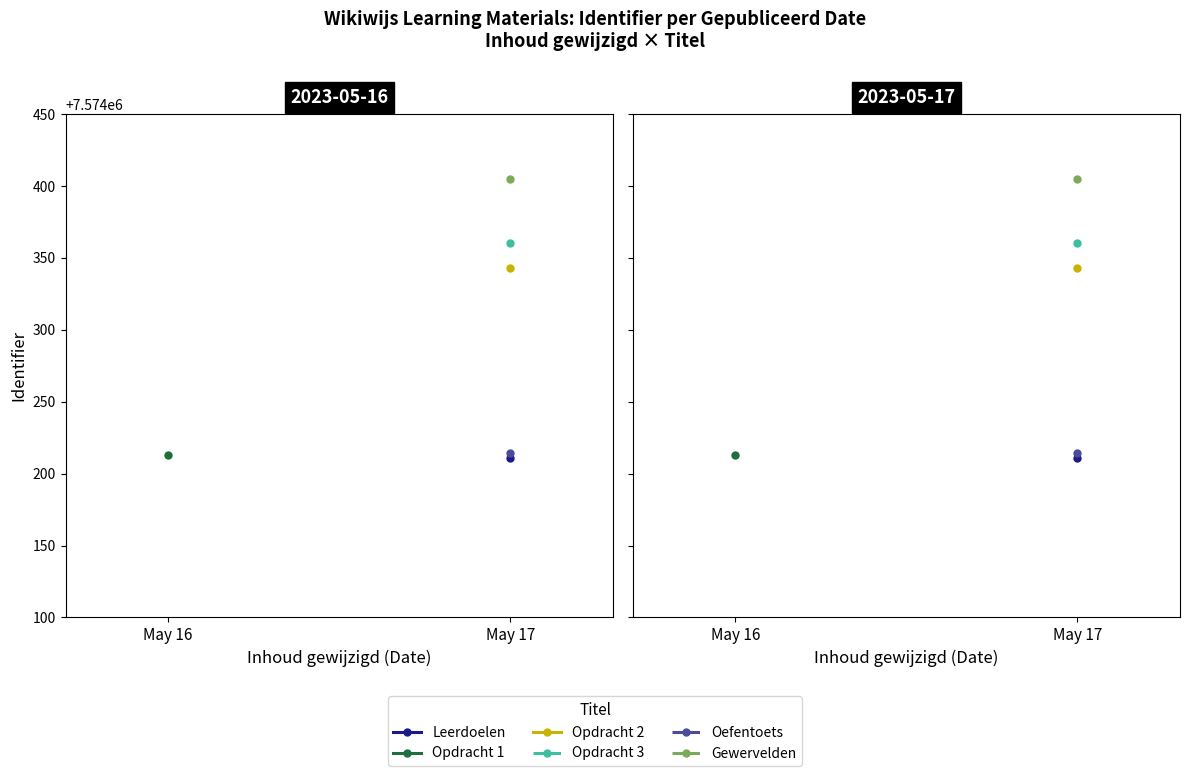

How many series are shown in this chart?

6